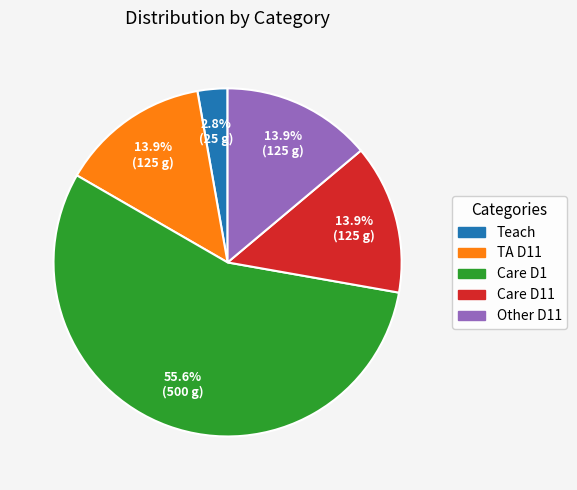

Combined, do Care D1 and TA D11 account for over 50%?

Yes